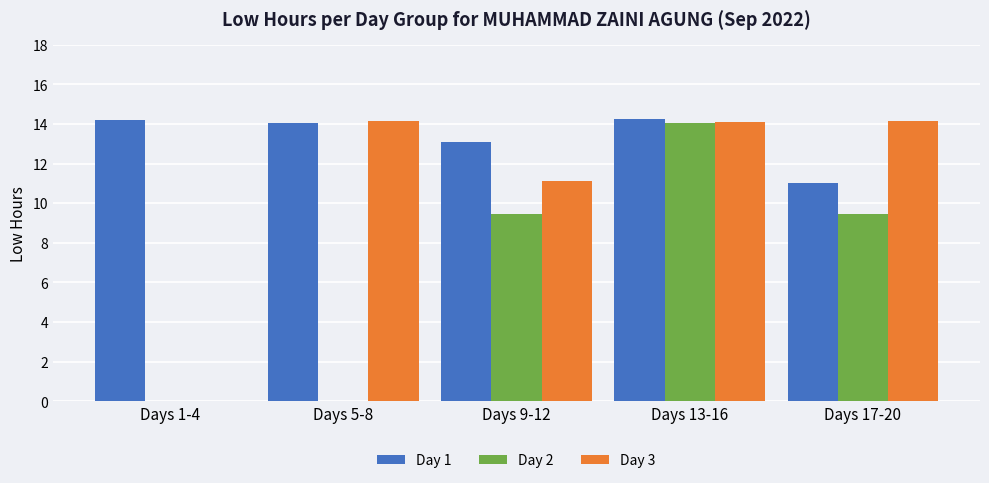

True or false: Day 3 has a value of 0.0 at Days 1-4.

True